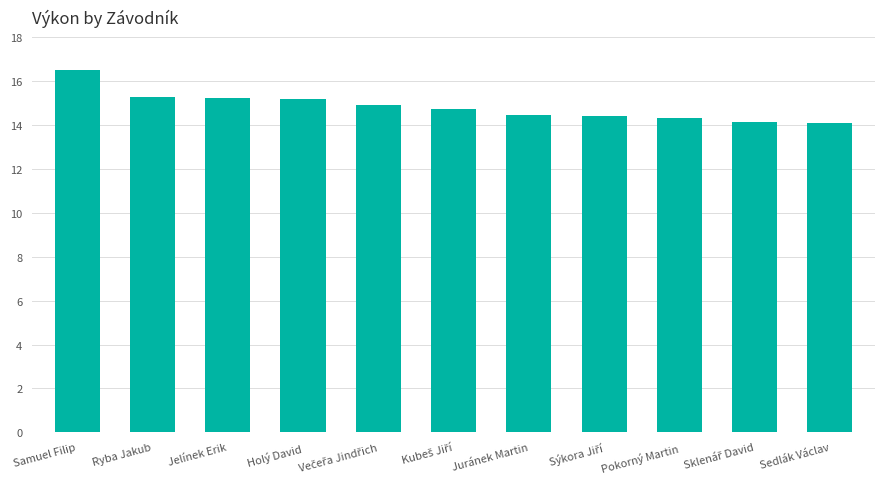

What is the difference between the maximum and minimum values?

2.4